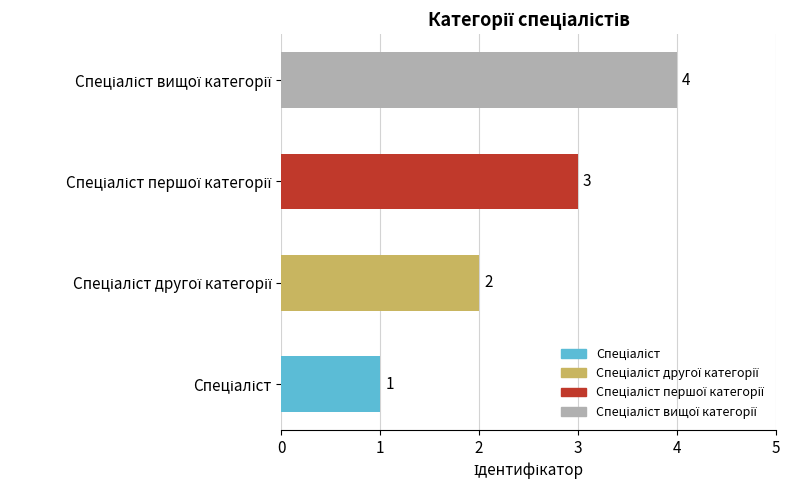

What is the difference between the maximum and minimum values?

3